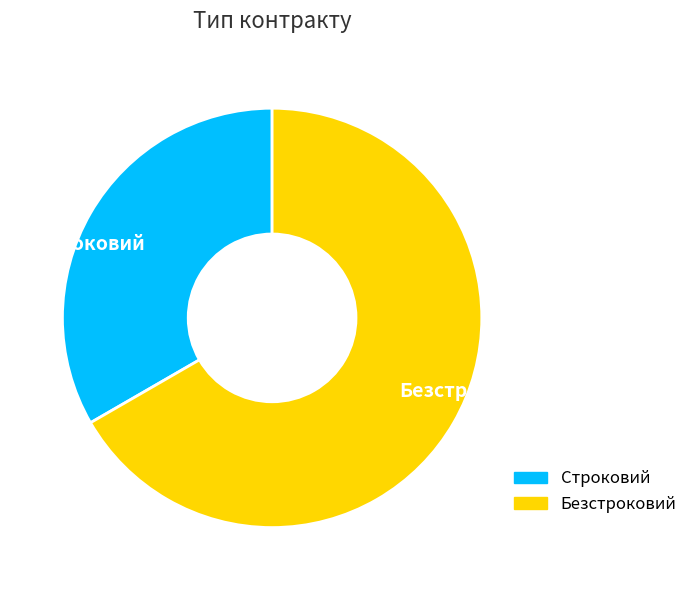

Is Строковий the majority of the pie?

No